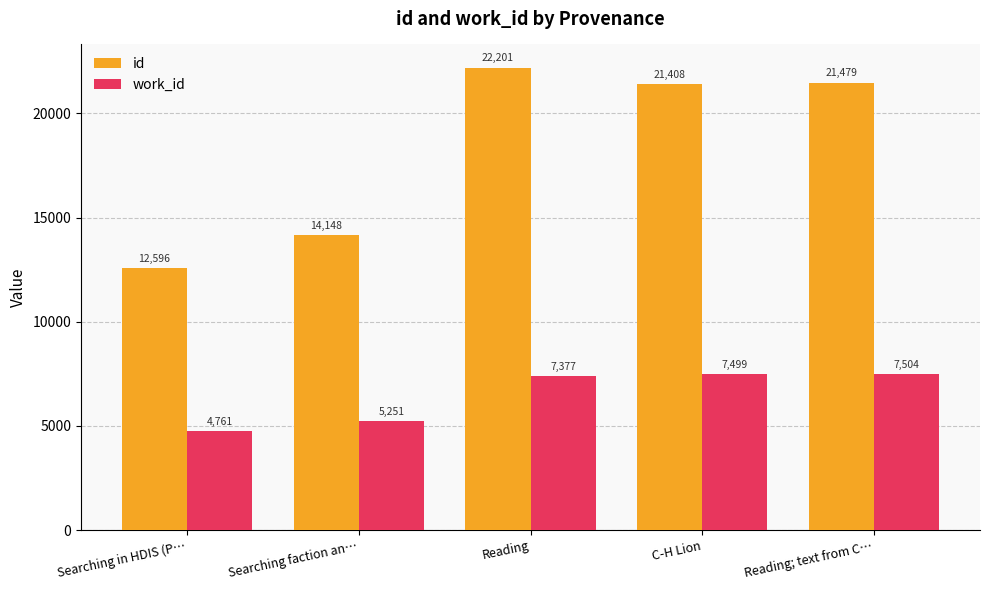

The value of id at Searching in HDIS (P… is 16716.7. True or false?

False